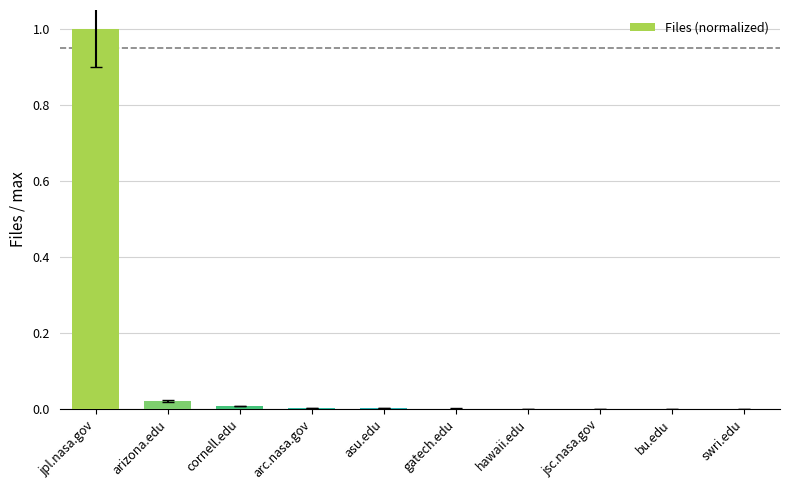

Count the number of categories in the chart.

10